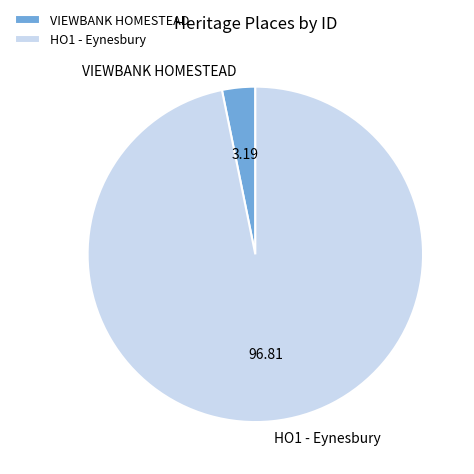

Which slice represents more than half of the pie?

HO1 - Eynesbury